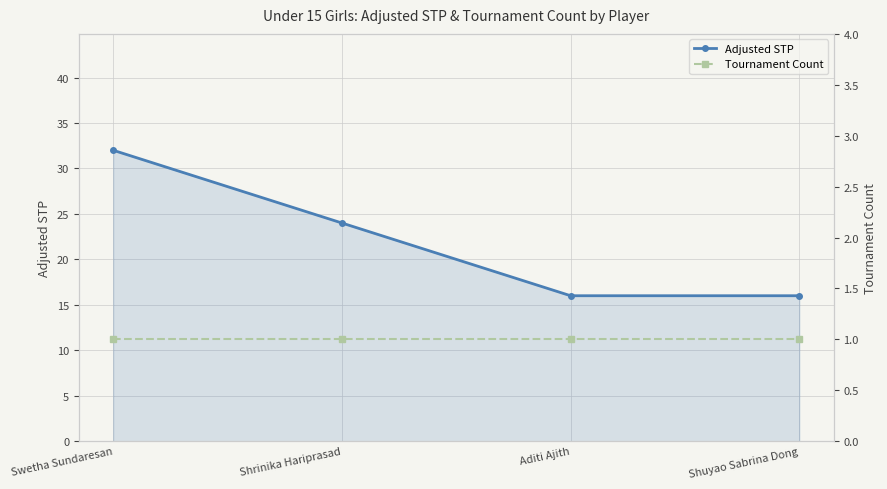

What value does the Adjusted STP series have at Shuyao Sabrina Dong?

16